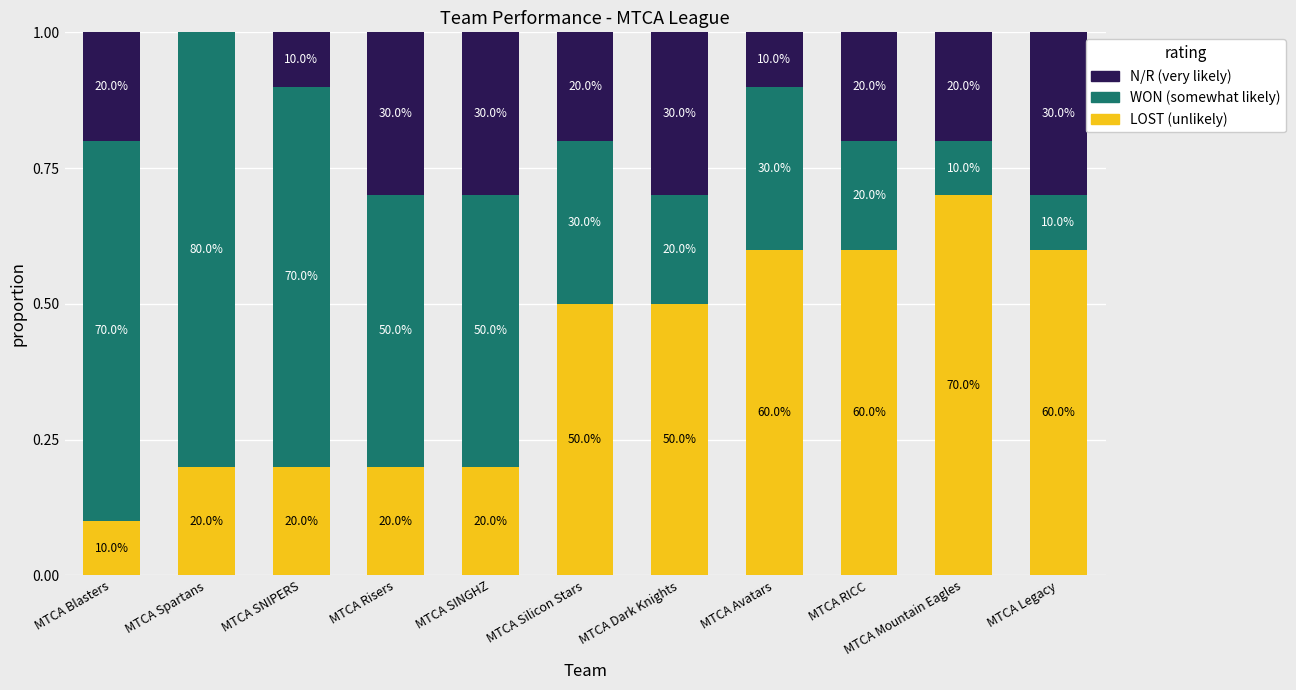

Are the bars grouped side by side (vs. stacked)?

No